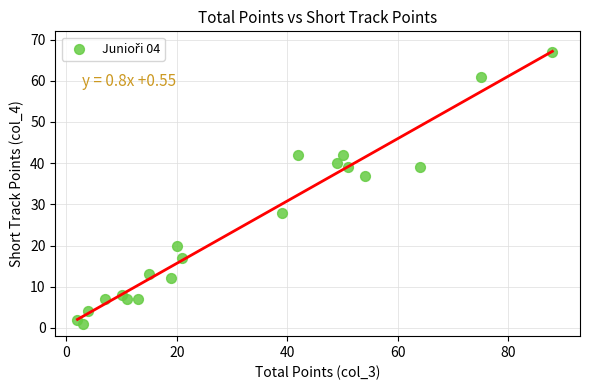

What is the range of X values (max minus min)?

86